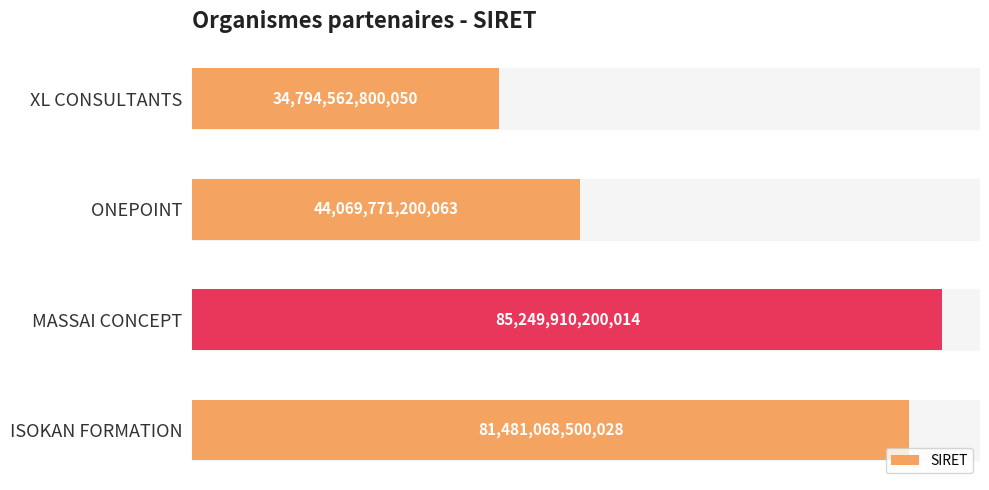

Which label corresponds to the smallest value in the chart?

XL CONSULTANTS